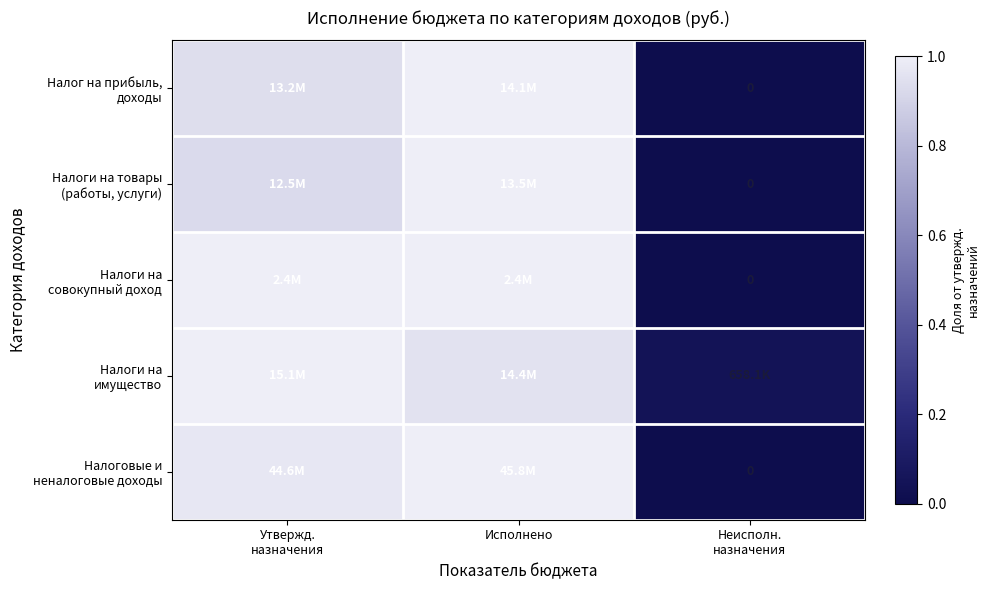

How many data points does each series have?

3